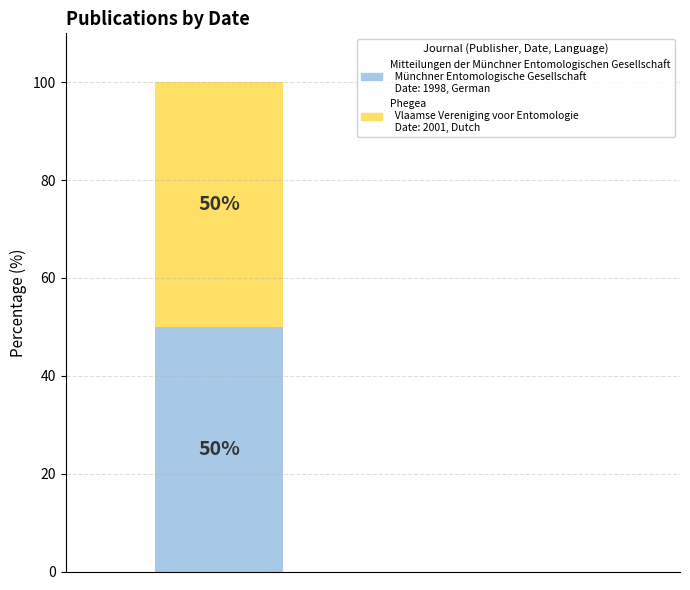

Reading right to left, transcribe the values for Mitteilungen der Münchner Entomologischen Gesellschaft.

50.0